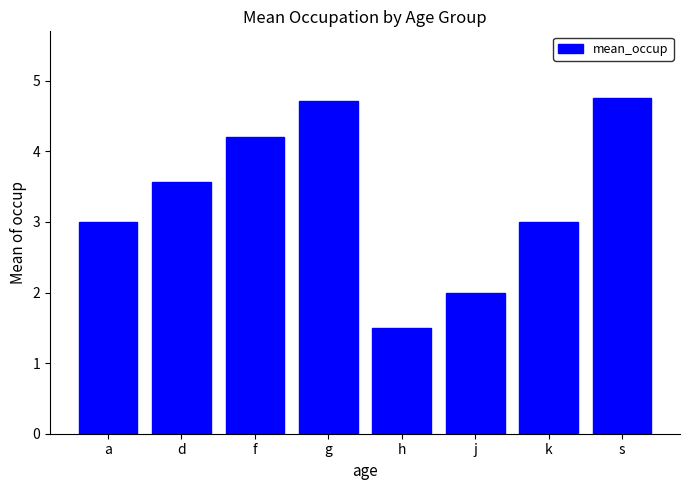

Reading right to left, what are all the values shown in this chart?

4.8	3.0	2.0	1.5	4.7	4.2	3.6	3.0